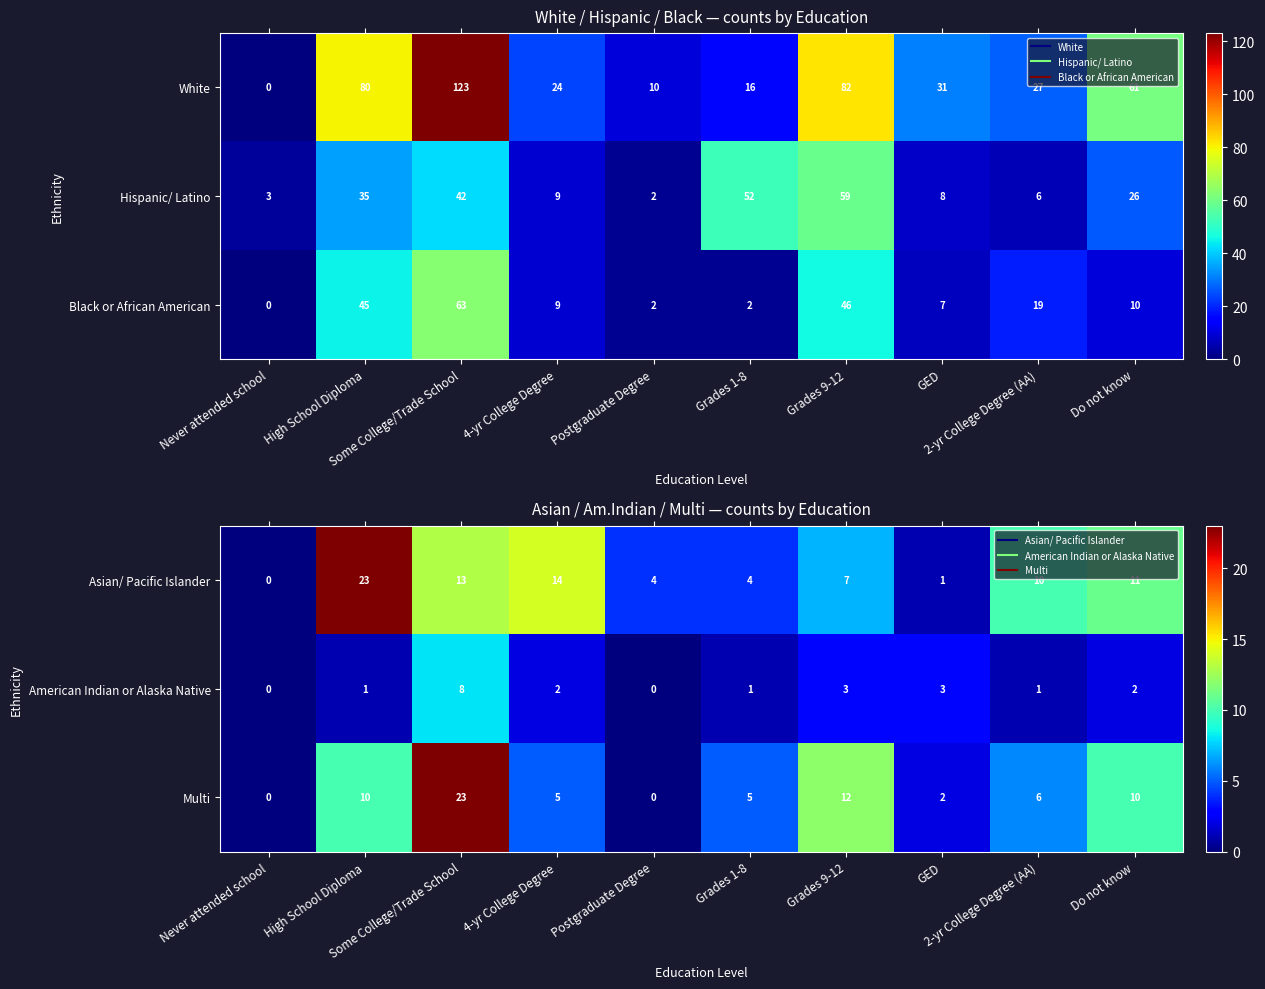

What is the average value of the Multi series?

7